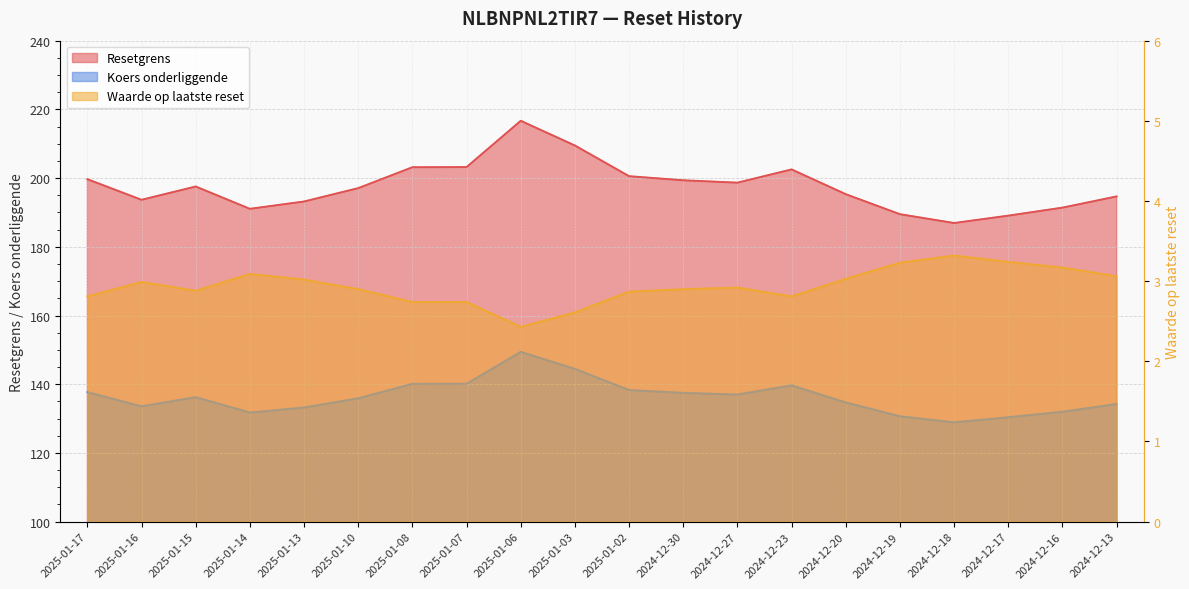

Read the Waarde op laatste reset value at 2025-01-02.

2.9